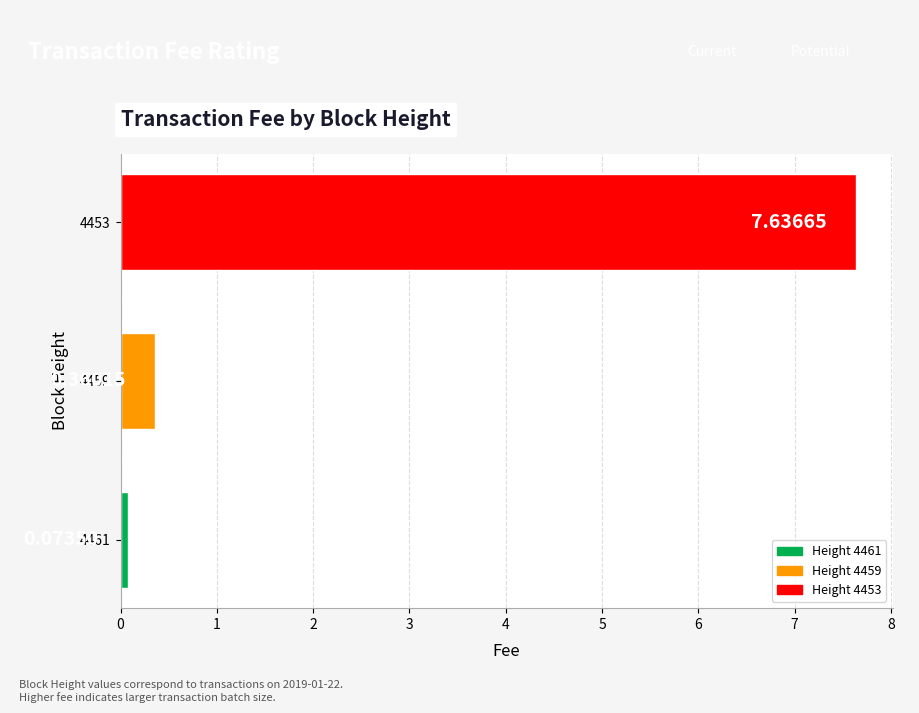

Which label corresponds to the largest value in the chart?

4453